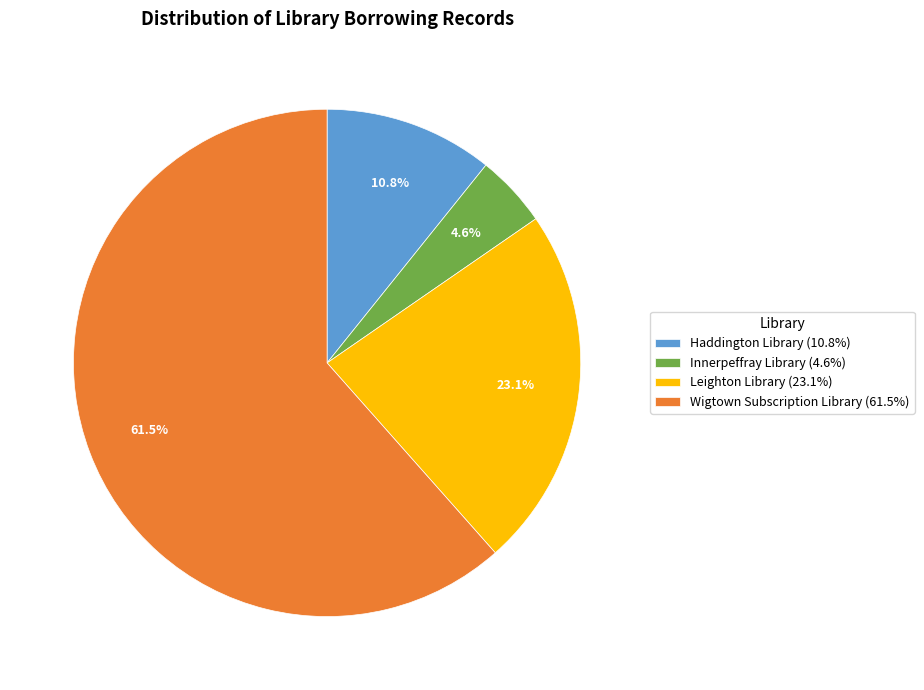

Does Haddington Library represent more than half of the total?

No